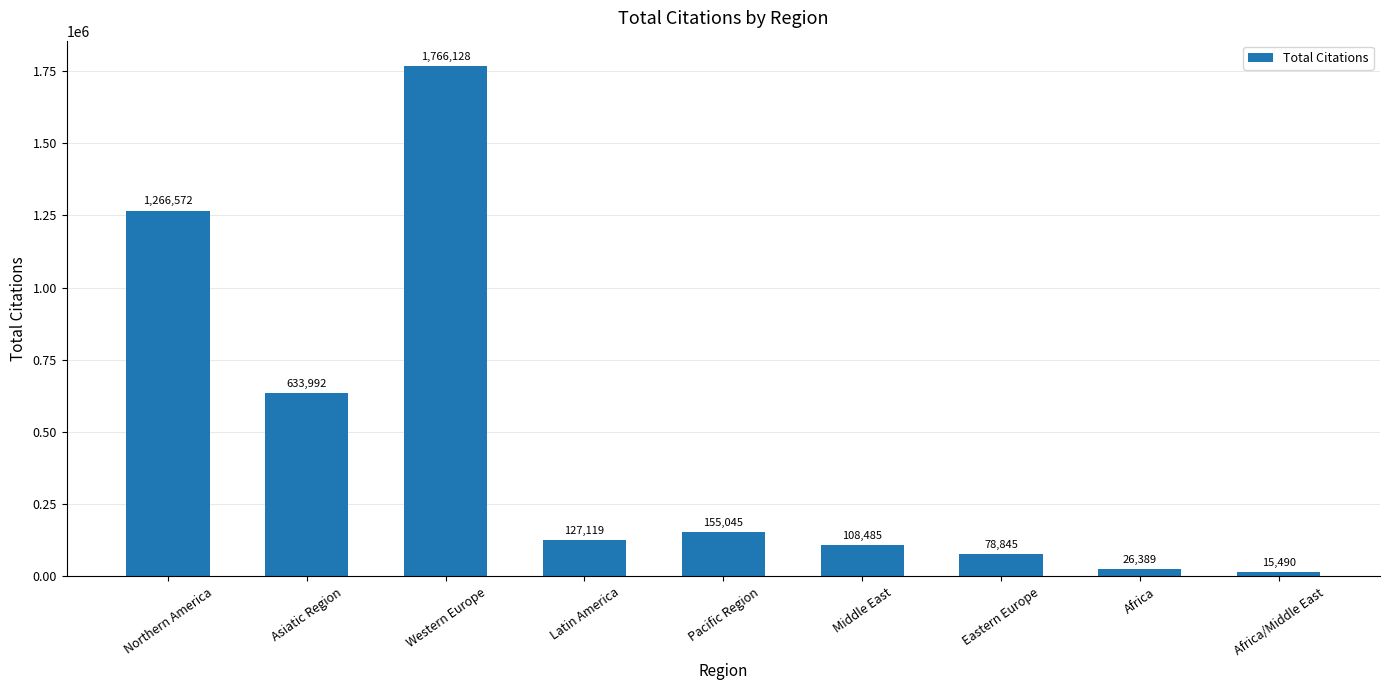

What is the smallest value displayed?

15490